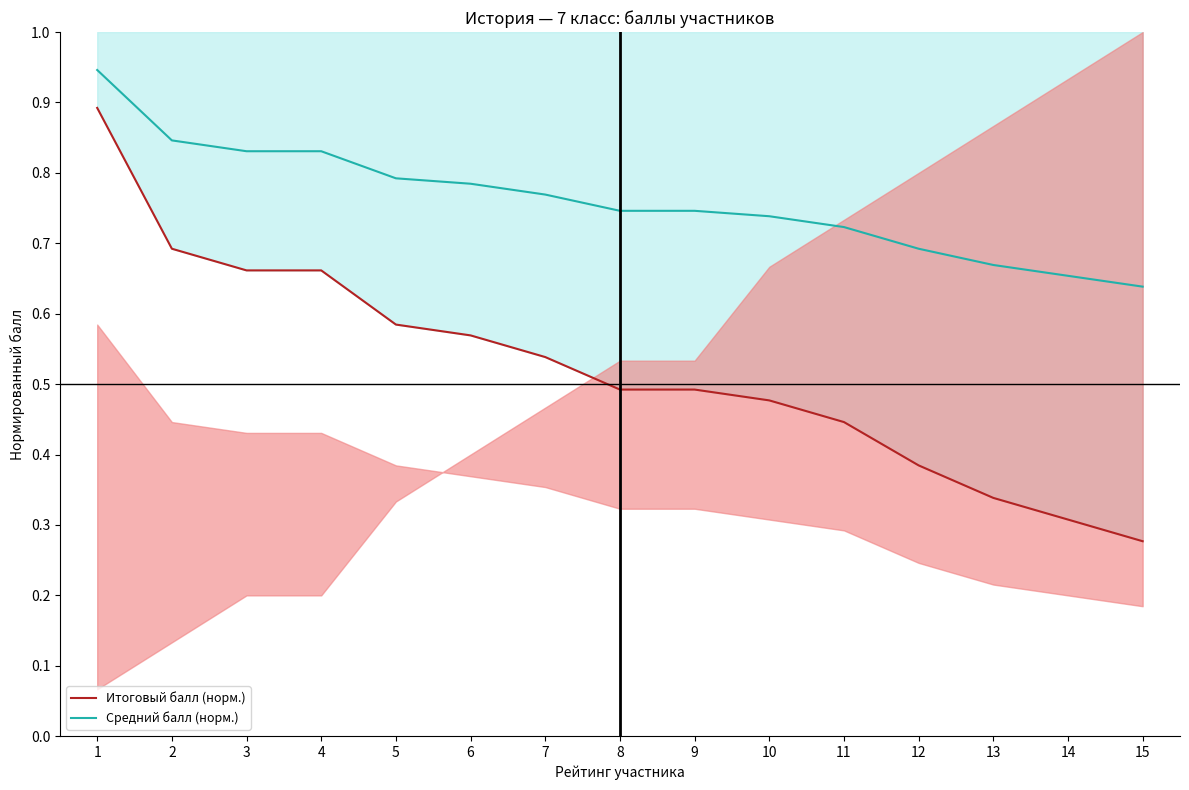

True or false: Средний балл (норм.) and Итоговый балл (норм.) cross at least once.

False